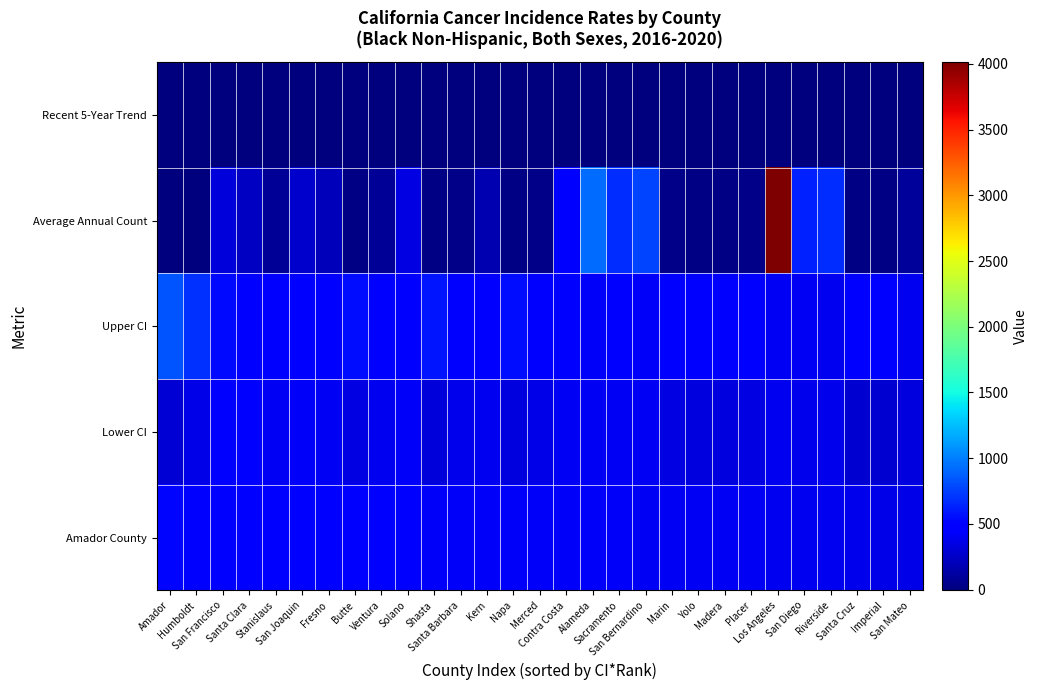

Reading left to right, list all the values displayed in this chart.

Amador County: Amador=515.4	Humboldt=511.6	San Francisco=505.1	Santa Clara=462.2	Stanislaus=450.2	San Joaquin=447.9	Fresno=444.7	Butte=442.6	Ventura=441.9	Solano=440.0	Shasta=433.6	Santa Barbara=433.3	Kern=431.2	Napa=430.7	Merced=425.4	Contra Costa=420.0	Alameda=419.4	Sacramento=419.1	San Bernardino=417.9	Marin=411.5	Yolo=409.1	Madera=408.2	Placer=406.7	Los Angeles=400.1	San Diego=396.9	Riverside=388.1	Santa Cruz=383.3	Imperial=368.8	San Mateo=359.6
Lower CI: Amador=300.5	Humboldt=364.5	San Francisco=479.7	Santa Clara=435.1	Stanislaus=403.0	San Joaquin=422.8	Fresno=416.8	Butte=352.0	Ventura=398.8	Solano=418.6	Shasta=316.7	Santa Barbara=373.7	Kern=401.8	Napa=335.0	Merced=367.8	Contra Costa=403.2	Alameda=407.1	Sacramento=404.6	San Bernardino=404.4	Marin=347.8	Yolo=333.6	Madera=332.2	Placer=346.1	Los Angeles=394.5	San Diego=382.6	Riverside=374.7	Santa Cruz=289.0	Imperial=279.4	San Mateo=327.8
Upper CI: Amador=832.0	Humboldt=695.5	San Francisco=531.6	Santa Clara=490.6	Stanislaus=501.3	San Joaquin=474.0	Fresno=474.0	Butte=548.6	Ventura=488.4	Solano=462.3	Shasta=578.1	Santa Barbara=499.7	Kern=462.0	Napa=545.6	Merced=489.5	Contra Costa=437.3	Alameda=432.0	Sacramento=434.0	San Bernardino=431.8	Marin=483.5	Yolo=496.1	Madera=496.4	Placer=474.9	Los Angeles=405.8	San Diego=411.5	Riverside=401.8	Santa Cruz=498.2	Imperial=477.7	San Mateo=393.9
Average Annual Count: Amador=5.0	Humboldt=9.0	San Francisco=314.0	Santa Clara=234.0	Stanislaus=74.0	San Joaquin=262.0	Fresno=202.0	Butte=17.0	Ventura=83.0	Solano=343.0	Shasta=10.0	Santa Barbara=39.0	Kern=177.0	Napa=15.0	Merced=41.0	Contra Costa=502.0	Alameda=930.0	Sacramento=676.0	San Bernardino=777.0	Marin=33.0	Yolo=22.0	Madera=21.0	Placer=34.0	Los Angeles=4014.0	San Diego=637.0	Riverside=678.0	Santa Cruz=13.0	Imperial=12.0	San Mateo=98.0
Recent 5-Year Trend: Amador=0.0	Humboldt=8.3	San Francisco=-1.1	Santa Clara=-0.2	Stanislaus=0.1	San Joaquin=-0.9	Fresno=-0.9	Butte=-2.7	Ventura=-0.3	Solano=-1.0	Shasta=-1.8	Santa Barbara=-1.0	Kern=-1.0	Napa=-3.3	Merced=-1.5	Contra Costa=-2.5	Alameda=-1.8	Sacramento=-1.9	San Bernardino=-1.1	Marin=-1.4	Yolo=0.1	Madera=-1.6	Placer=-1.0	Los Angeles=-0.8	San Diego=0.1	Riverside=-1.9	Santa Cruz=-1.0	Imperial=-1.7	San Mateo=-5.8